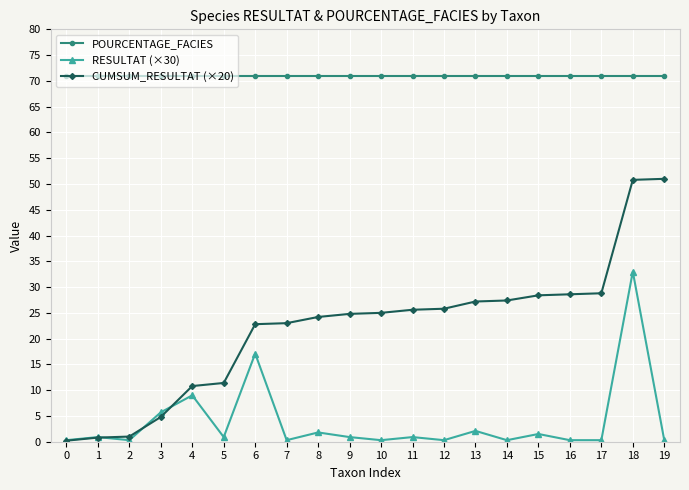

List the series in order of their overall mean, lowest first.

RESULTAT (×30), CUMSUM_RESULTAT (×20), POURCENTAGE_FACIES